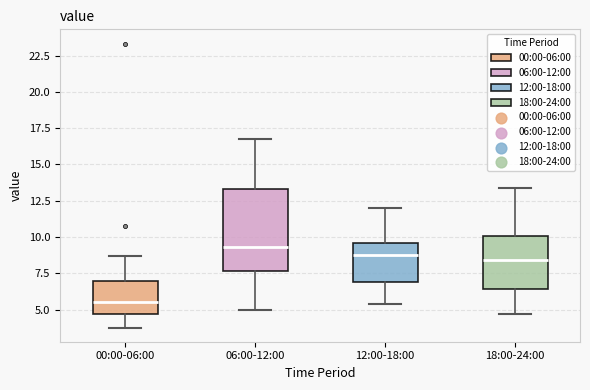

Which box is the tallest, from its lower edge to its upper edge?

06:00-12:00